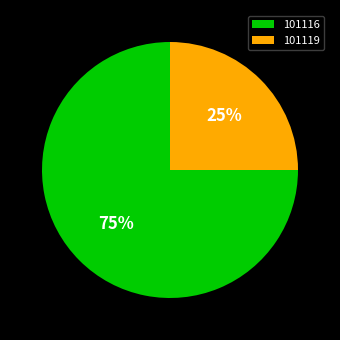

Count the number of slices in the pie.

2